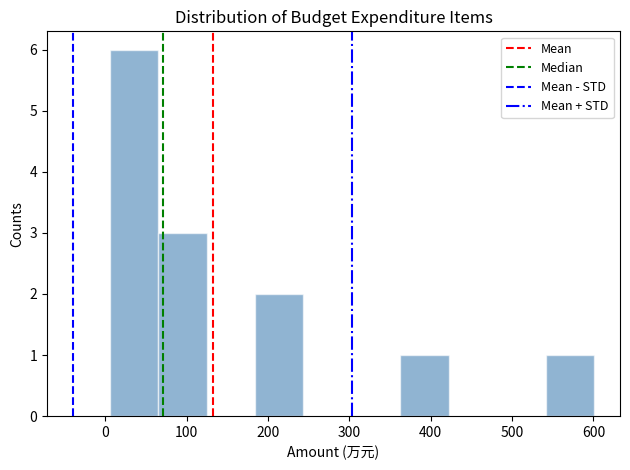

Reading left to right, transcribe this chart: for each bar, give the range it covers on the x-axis and its height. Neither the bar edges nor the heights are printed on the chart, so give them approximately, as read against the axes.

10 to 70: 6
70 to 120: 3
120 to 180: 0
180 to 240: 2
240 to 300: 0
300 to 360: 0
360 to 420: 1
420 to 480: 0
480 to 540: 0
540 to 600: 1